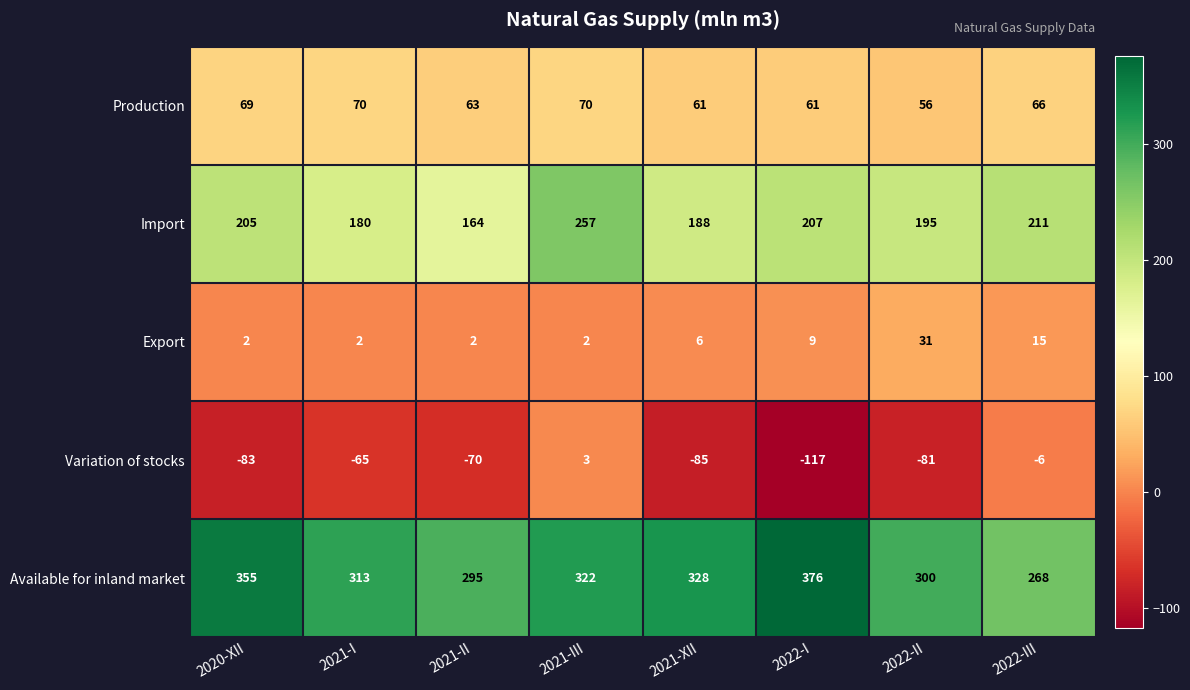

What is the difference between the highest and lowest values at 2022-III?

274